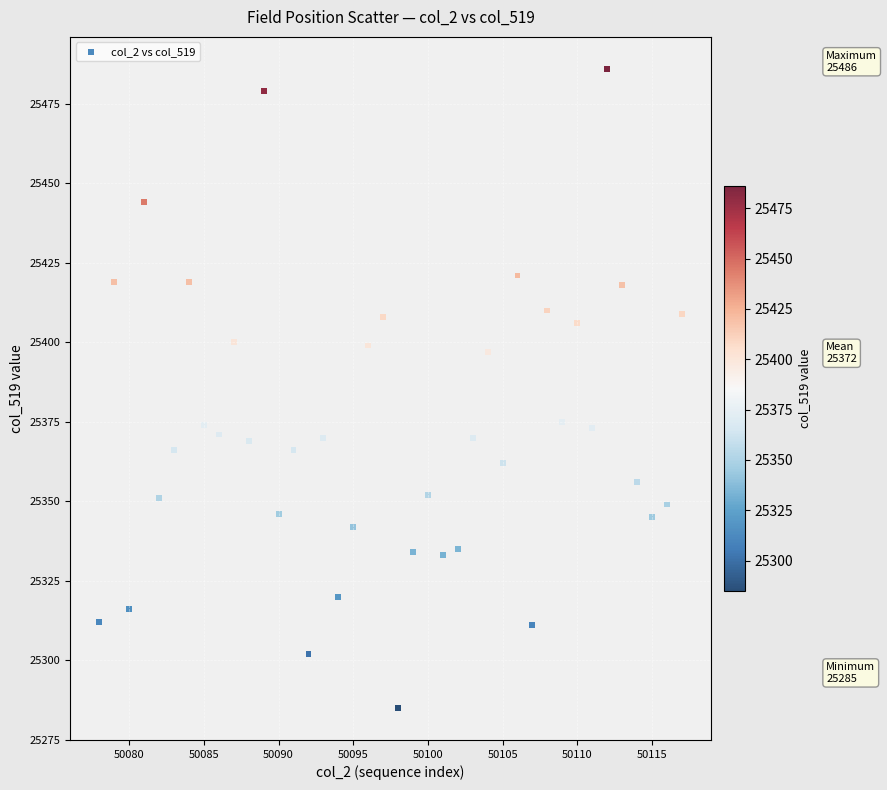

What is the range of X values (max minus min)?

39